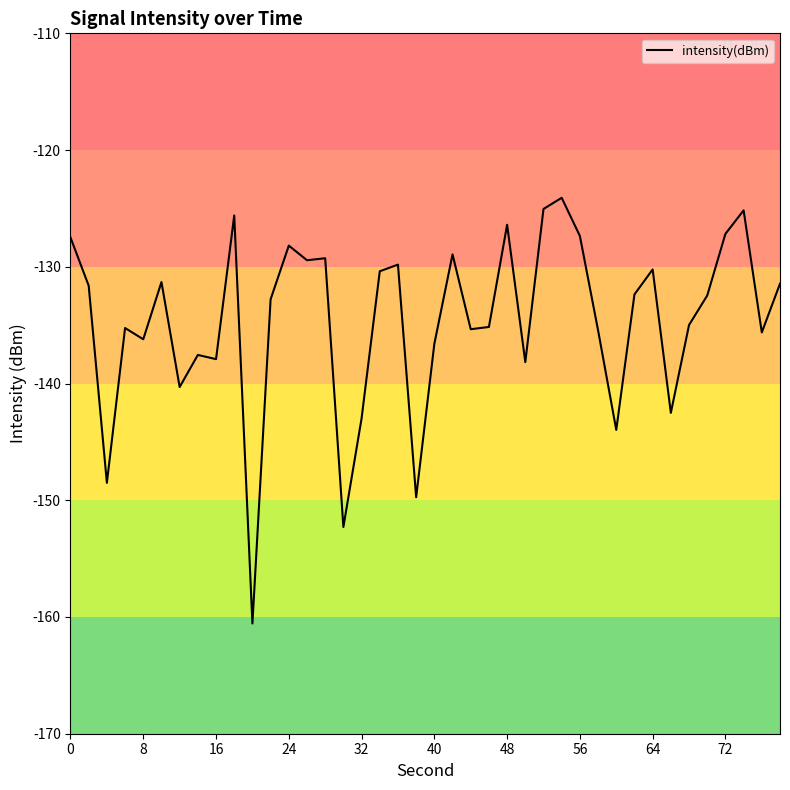

What is the maximum value shown in the chart?

-124.1